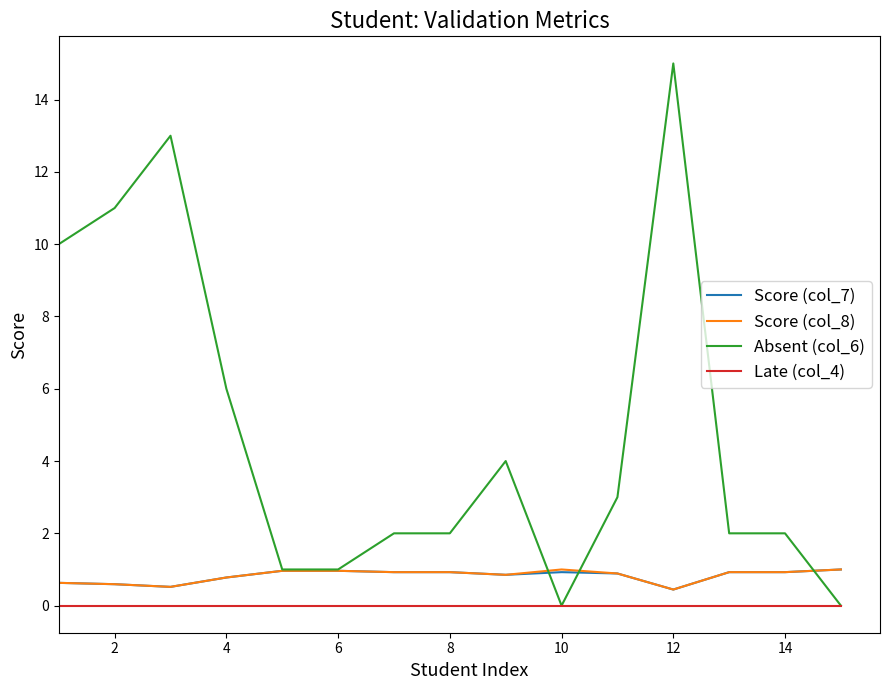

True or false: Score (col_8) and Absent (col_6) intersect in this chart.

True